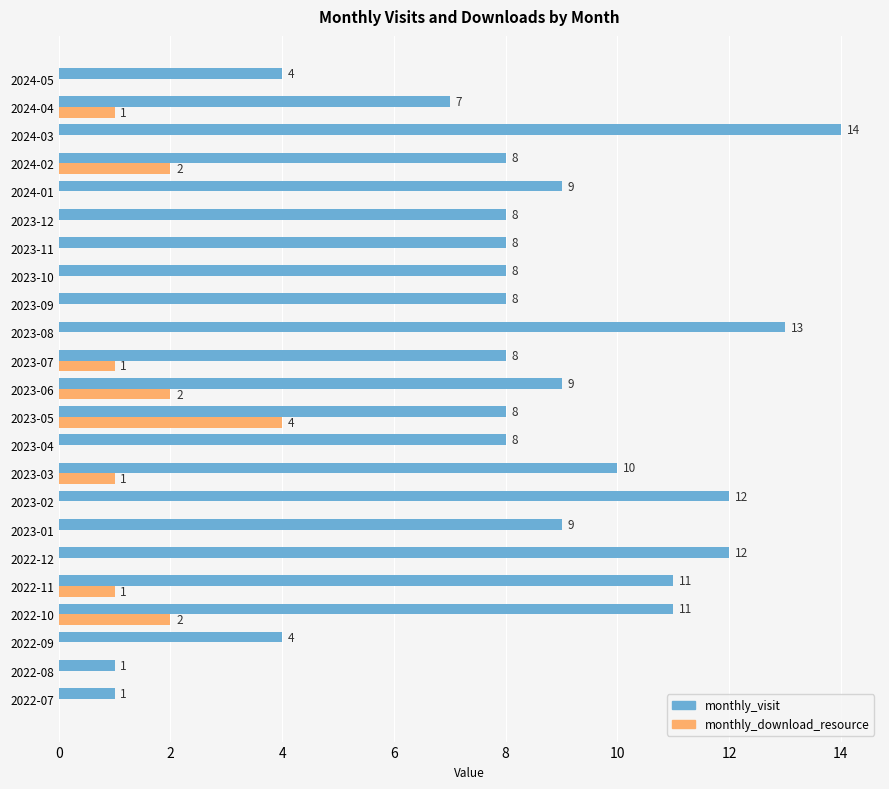

Which series changed the most between 2023-06 and 2023-12?

monthly_download_resource